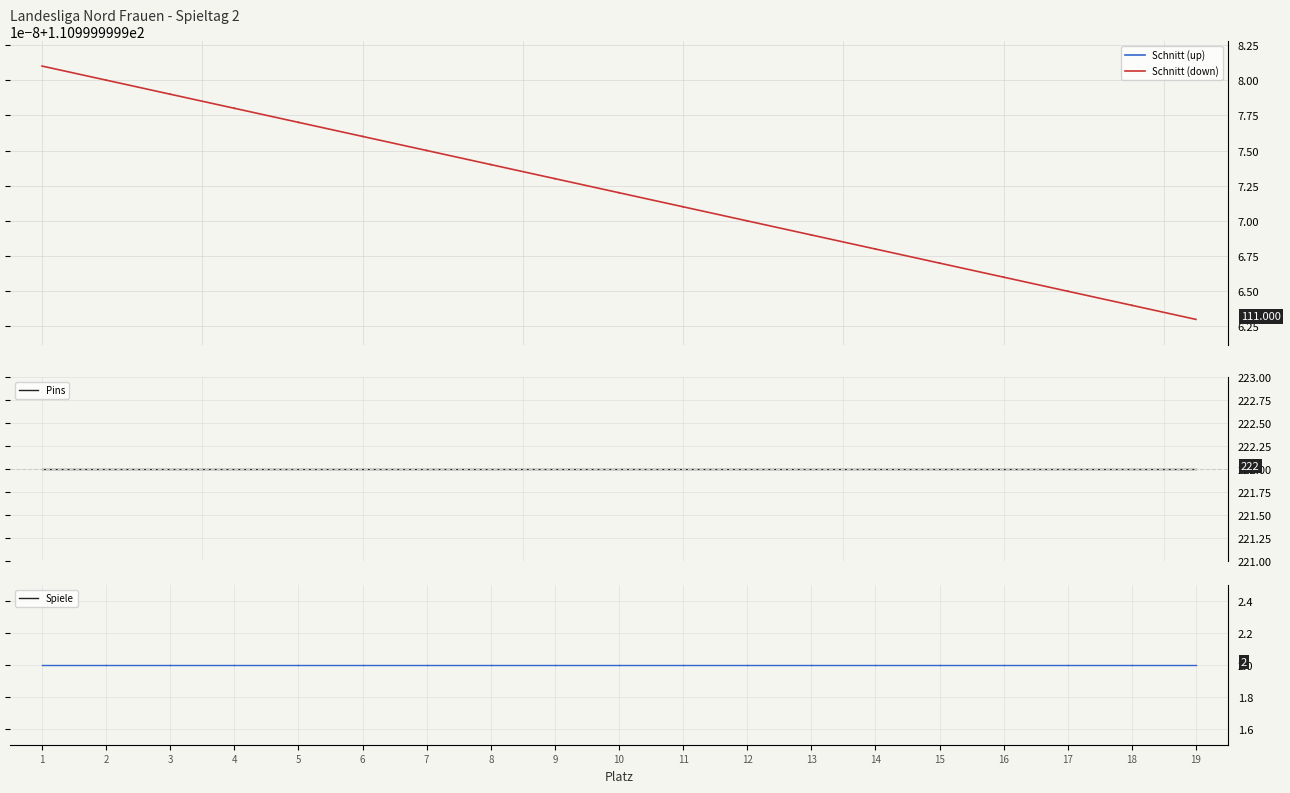

Which has a higher value, 7 or 18?

7